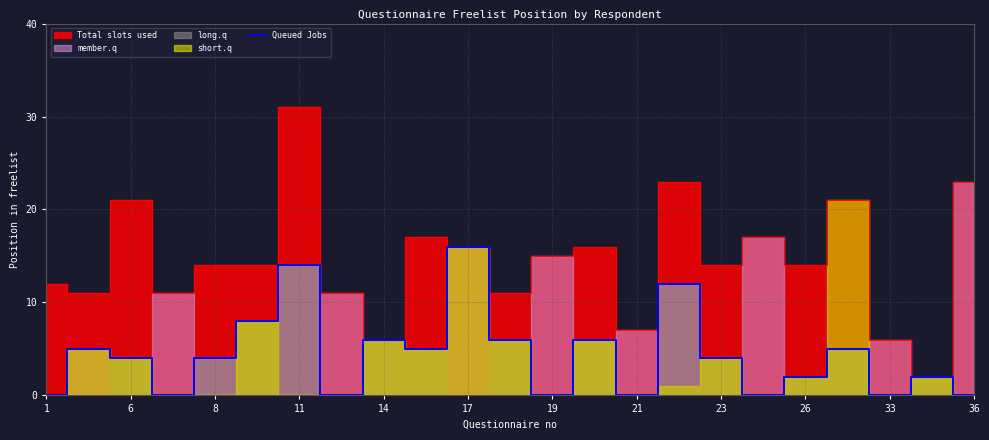

What is the highest value of the Queued Jobs series?

16